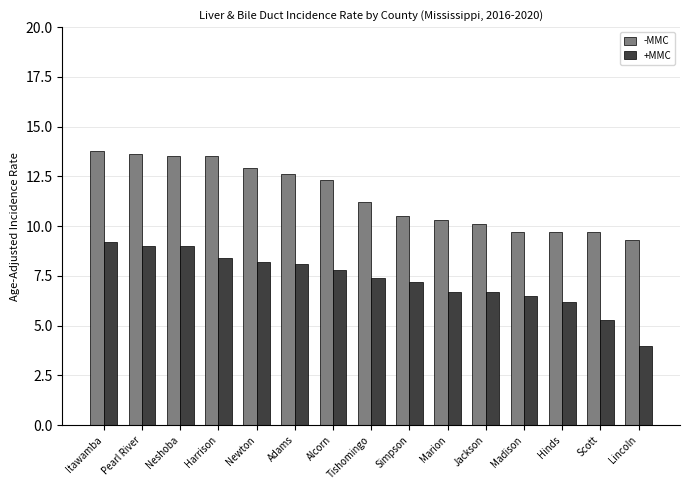

Where does the +MMC series first go above 7?

Itawamba